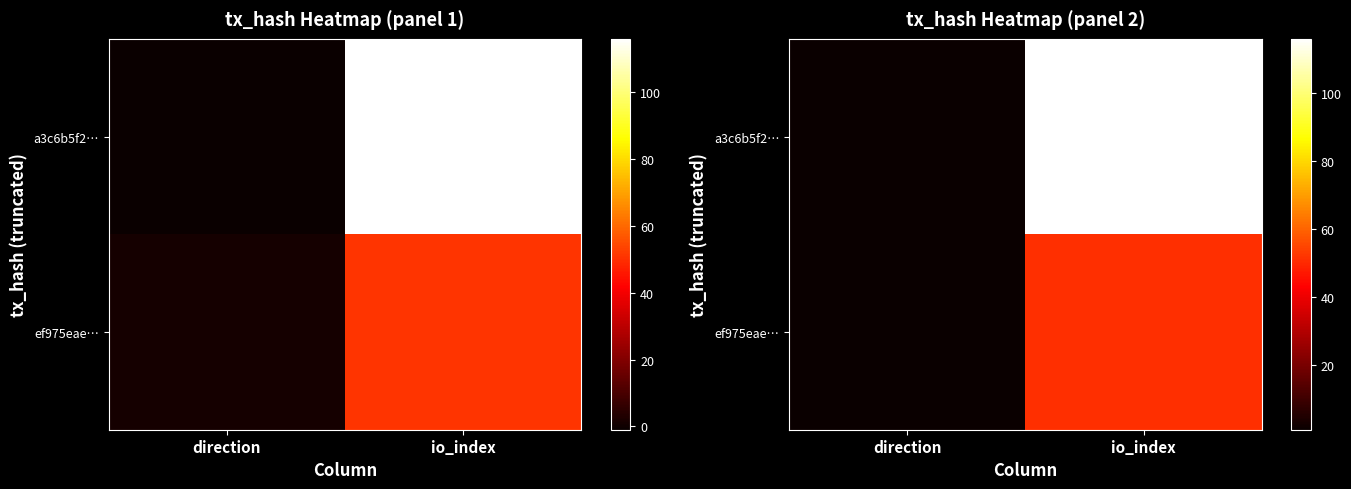

At which label is a3c6b5f2… closest to 58?

direction